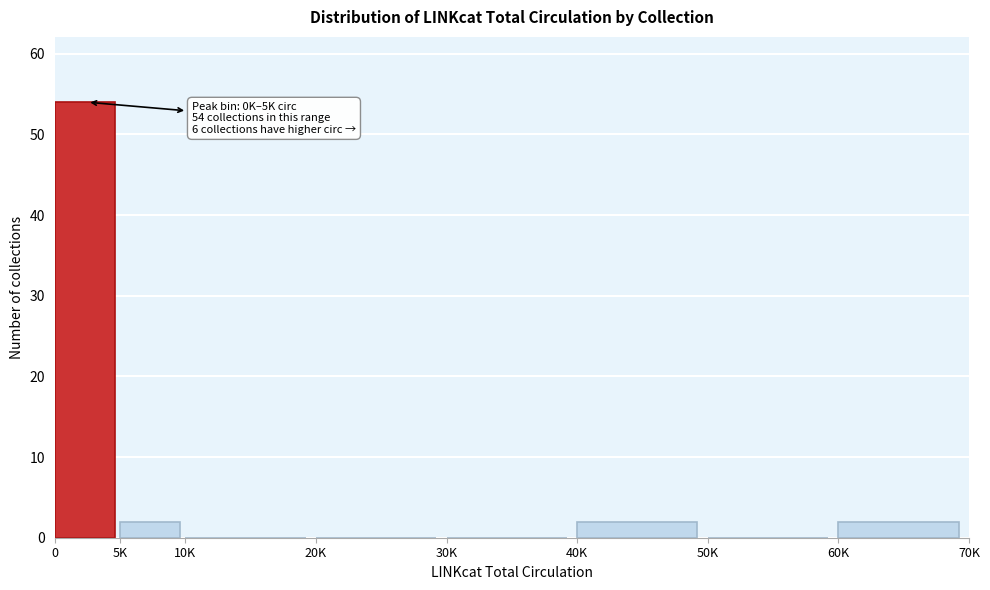

Reading left to right, what are all the values shown in this chart?

0=54	5K=2	10K=0	20K=0	30K=0	40K=2	50K=0	60K=2